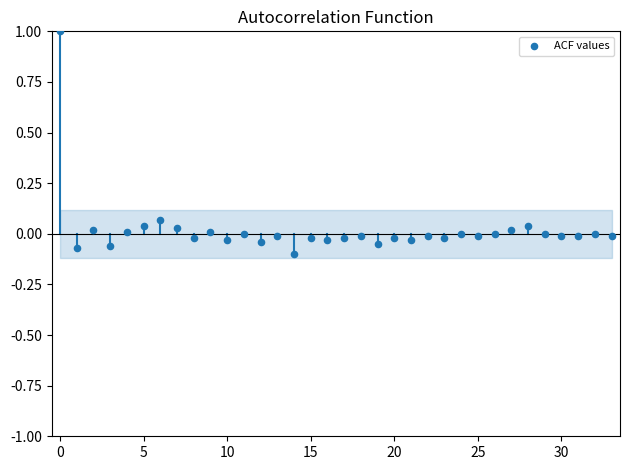

What is the range of Y values (max minus min)?

1.1